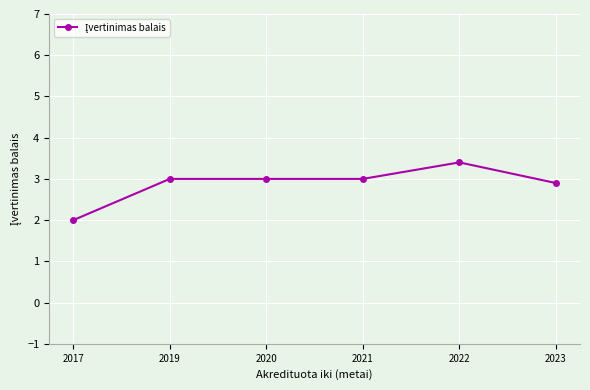

What is the value of the 4th point from the left?

3.0